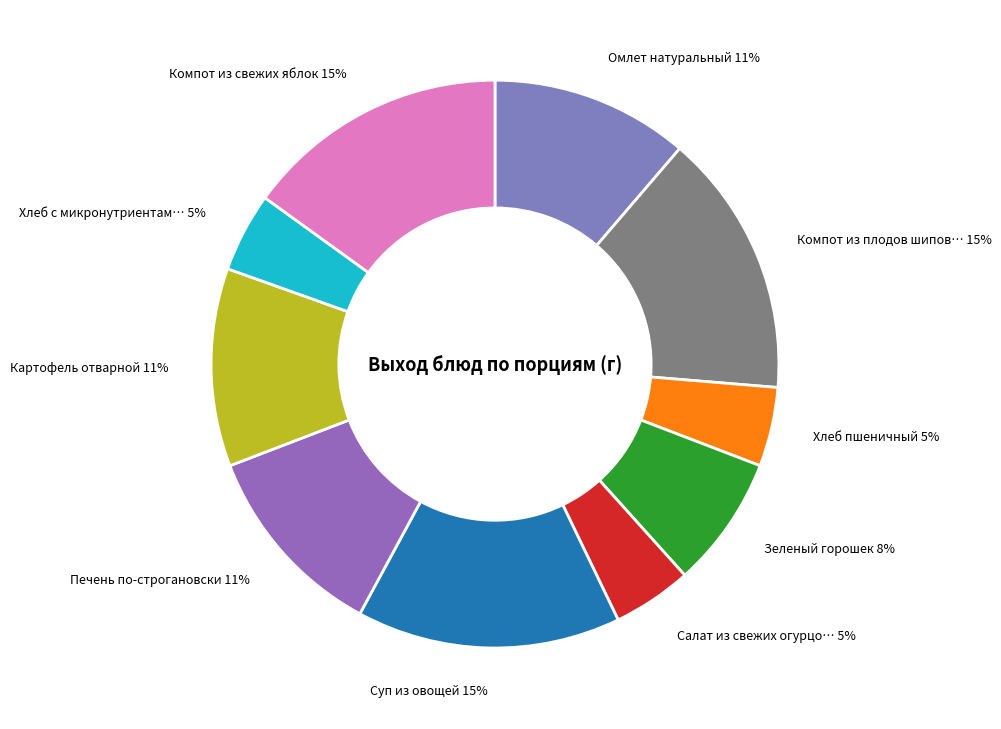

To the nearest percent, what is the difference between the largest and smallest slice percentages?

11%